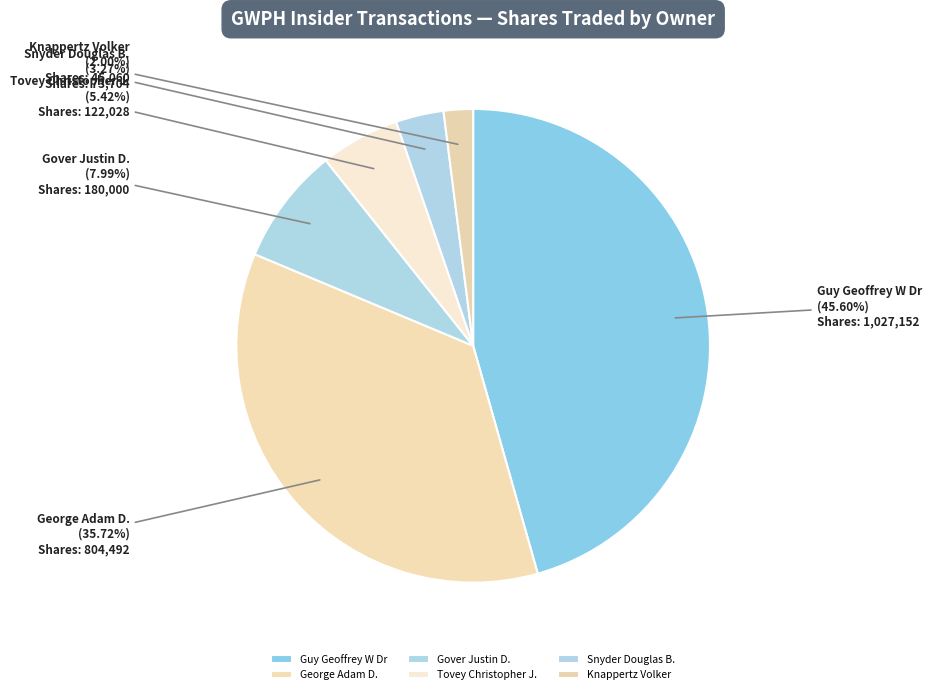

Which has a higher value, Snyder Douglas B. or Guy Geoffrey W Dr?

Guy Geoffrey W Dr